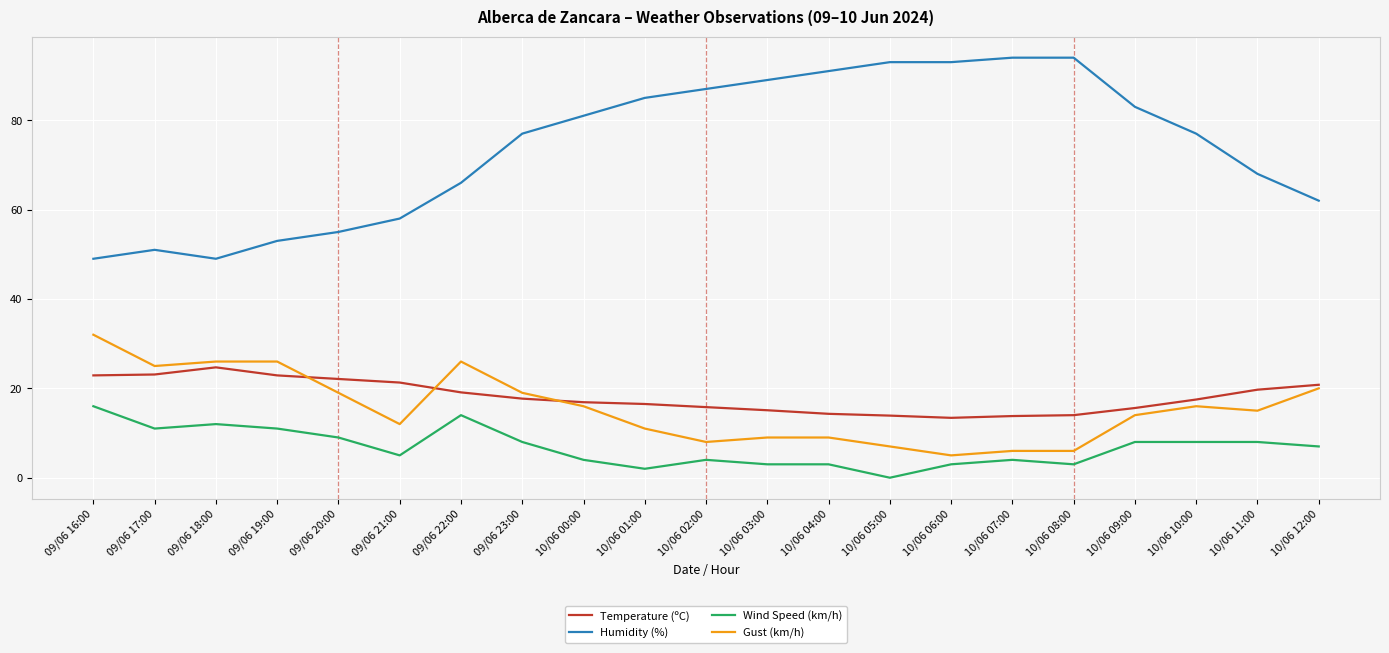

What is the total value across all series at 10/06 02:00?

114.8